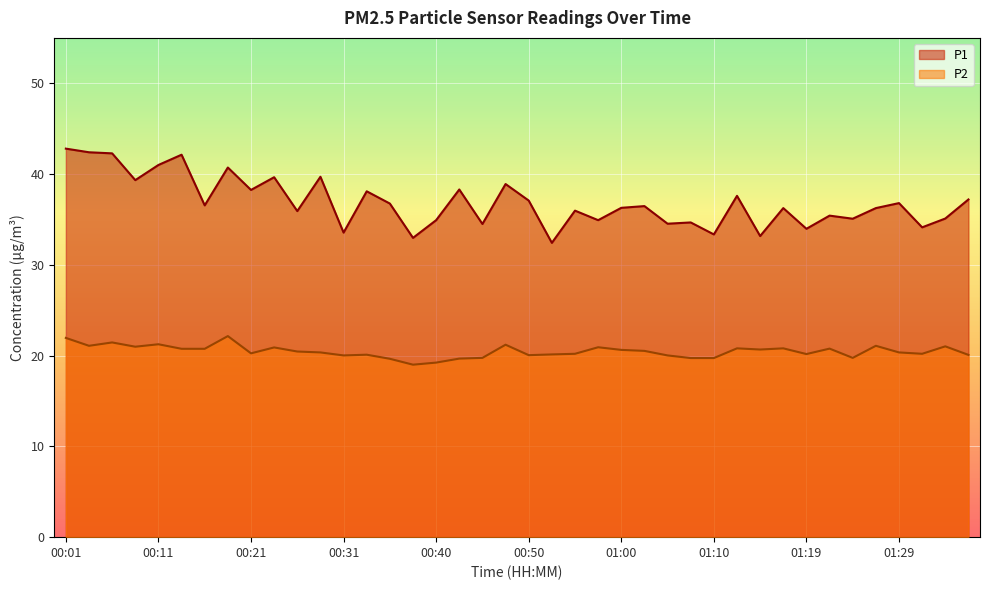

Which category has the highest value in the P2 series?

00:18